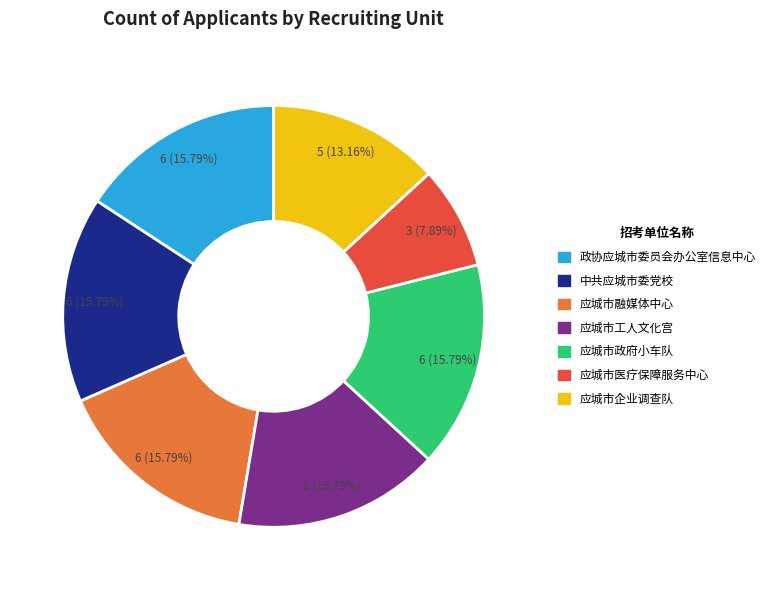

What is the ratio of the value at 应城市工人文化宫 to the value at 应城市医疗保障服务中心?

2.0